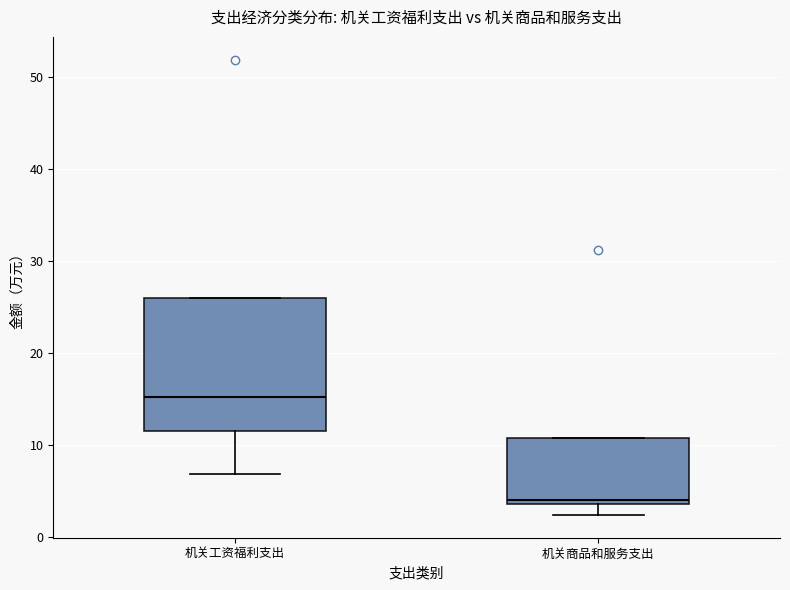

Which box is the tallest, from its lower edge to its upper edge?

机关工资福利支出